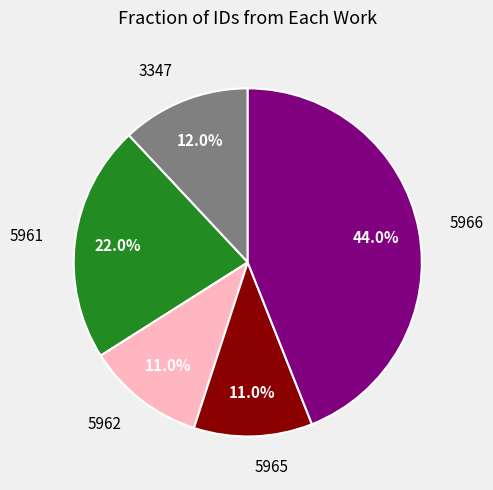

How much of the chart is everything except 5966?

56.0%